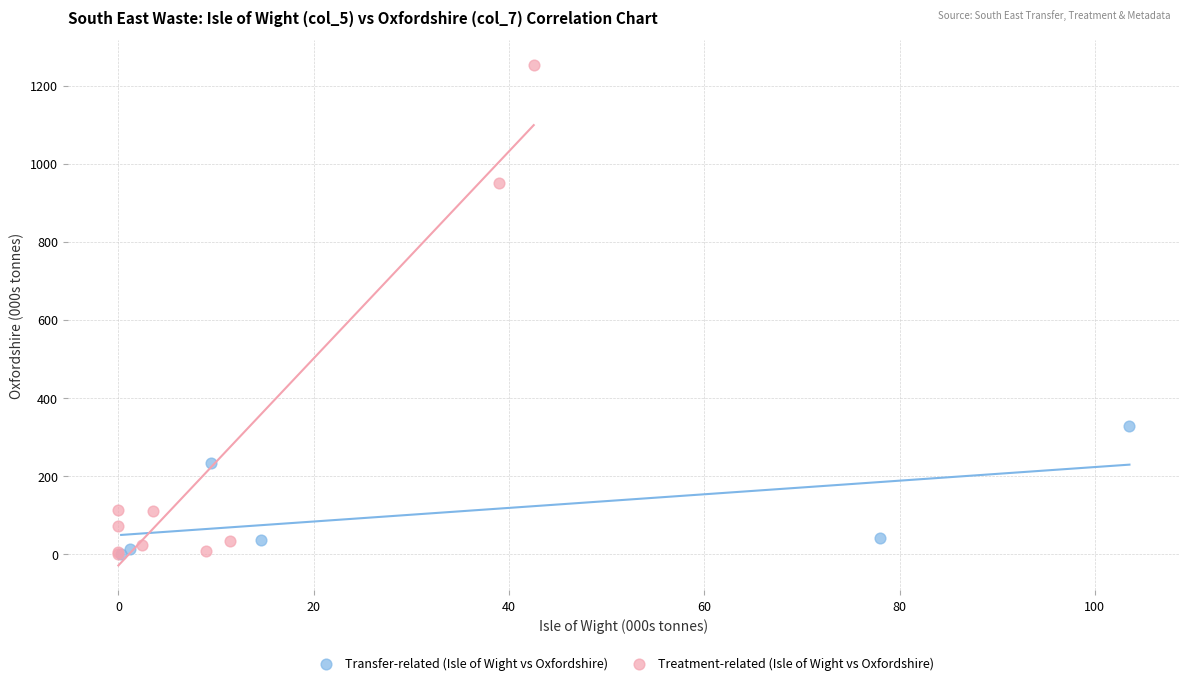

What are all the series names shown in the legend?

Transfer-related (Isle of Wight vs Oxfordshire), Treatment-related (Isle of Wight vs Oxfordshire)